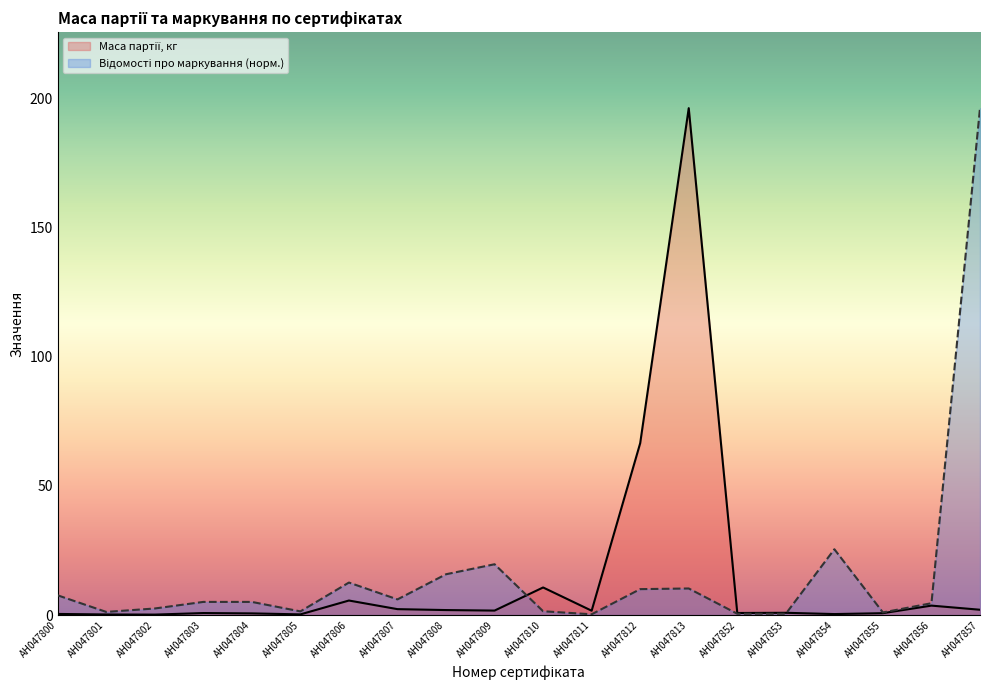

At which label does Маса партії, кг first exceed 1?

АН047806